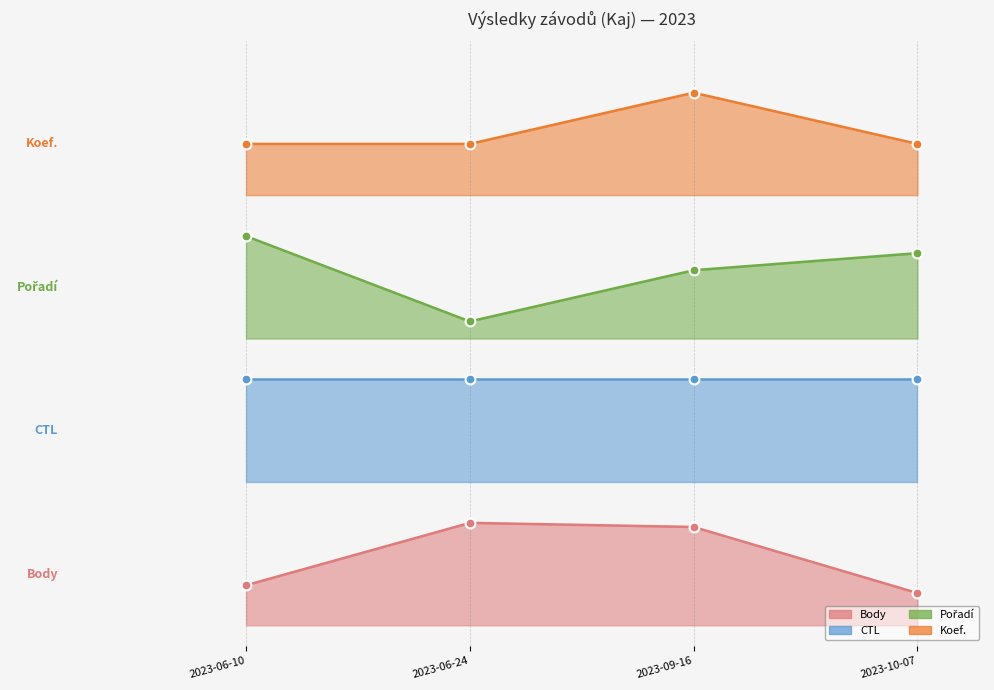

Which series has the widest spread of Y values?

Pořadí